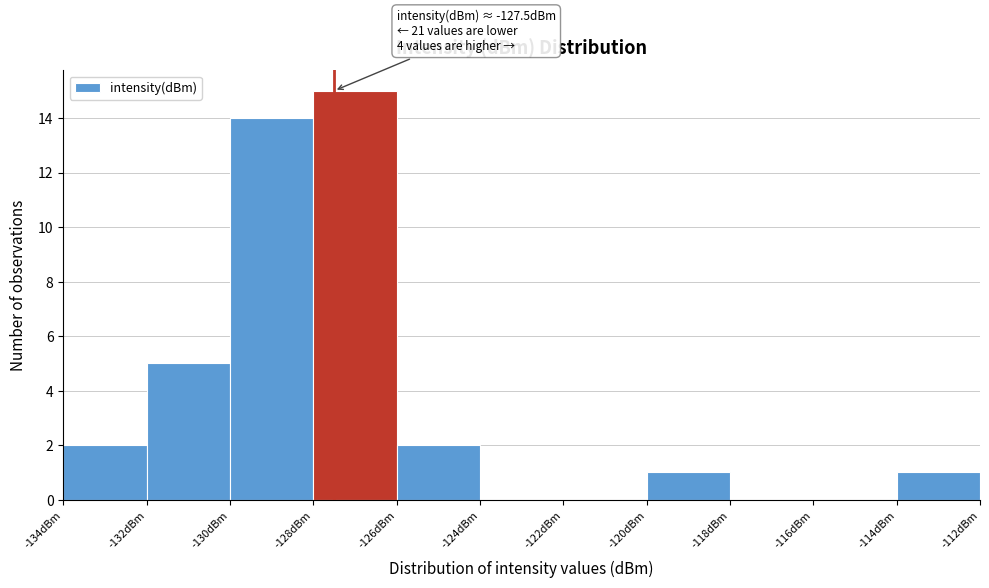

Which range on the x-axis has the tallest bar?

-128 to -126